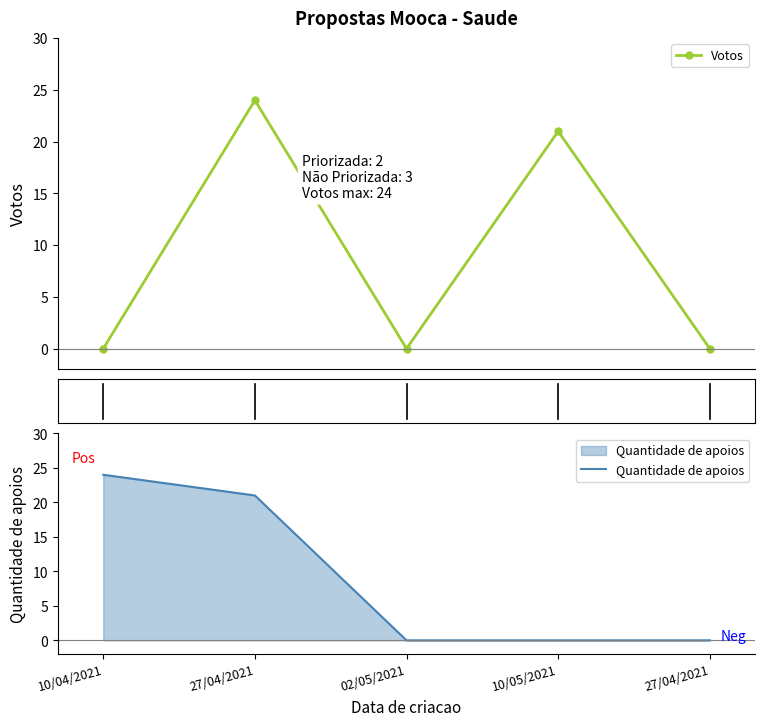

True or false: Quantidade de apoios and Votos intersect in this chart.

True